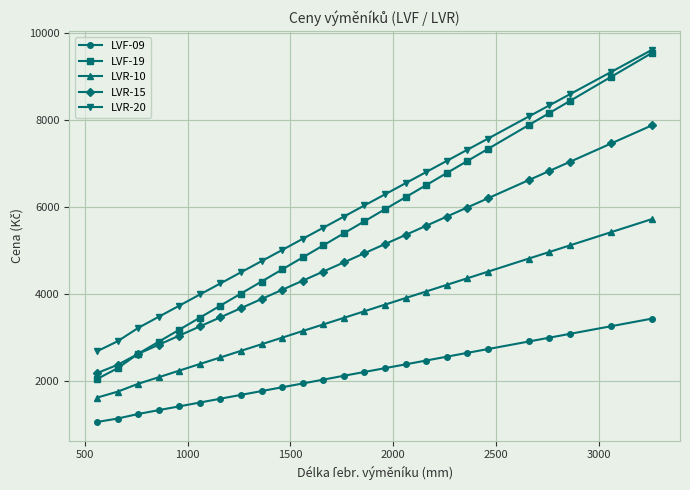

Reading left to right, transcribe all the data shown in this chart.

LVF-09: 1052	1131	1236	1324	1411	1499	1587	1675	1762	1850	1937	2025	2114	2201	2289	2376	2464	2552	2640	2727	2902	2990	3078	3253	3429
LVF-19: 2040	2289	2621	2898	3174	3451	3728	4005	4281	4558	4835	5111	5389	5665	5942	6218	6495	6773	7049	7326	7879	8155	8433	8986	9539
LVR-10: 1612	1749	1930	2081	2233	2385	2536	2688	2839	2990	3143	3294	3445	3597	3749	3900	4051	4203	4354	4506	4809	4960	5112	5415	5718
LVR-15: 2176	2366	2618	2828	3038	3249	3459	3669	3879	4090	4300	4510	4720	4931	5141	5351	5561	5772	5982	6192	6613	6823	7033	7454	7874
LVR-20: 2678	2908	3215	3471	3726	3983	4238	4494	4750	5005	5262	5517	5773	6029	6284	6540	6796	7052	7308	7563	8075	8331	8587	9098	9610